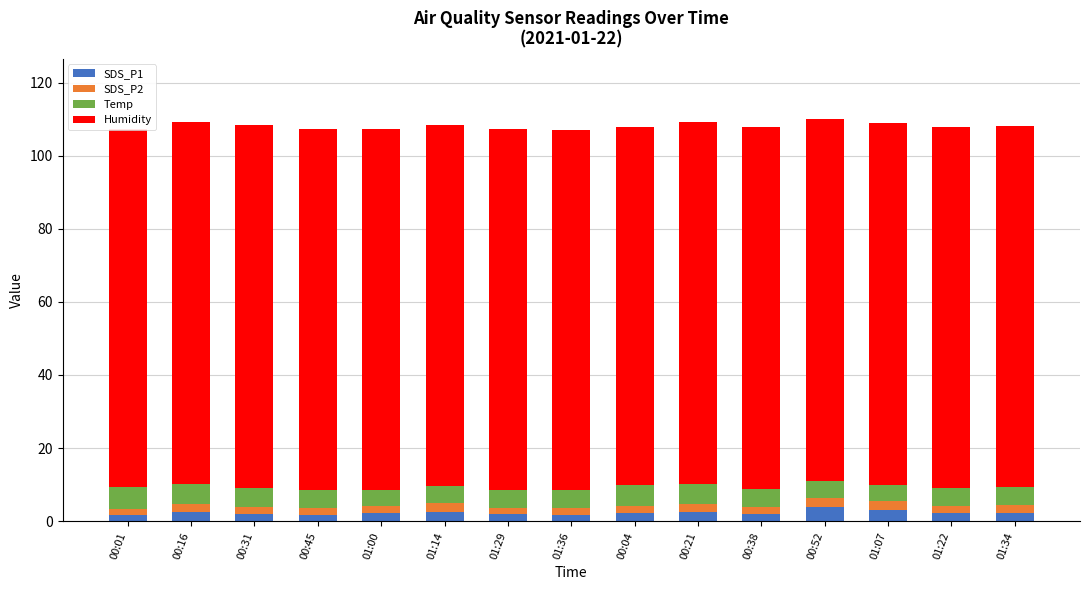

Is it true that SDS_P2 equals 1.0 at 00:31?

False